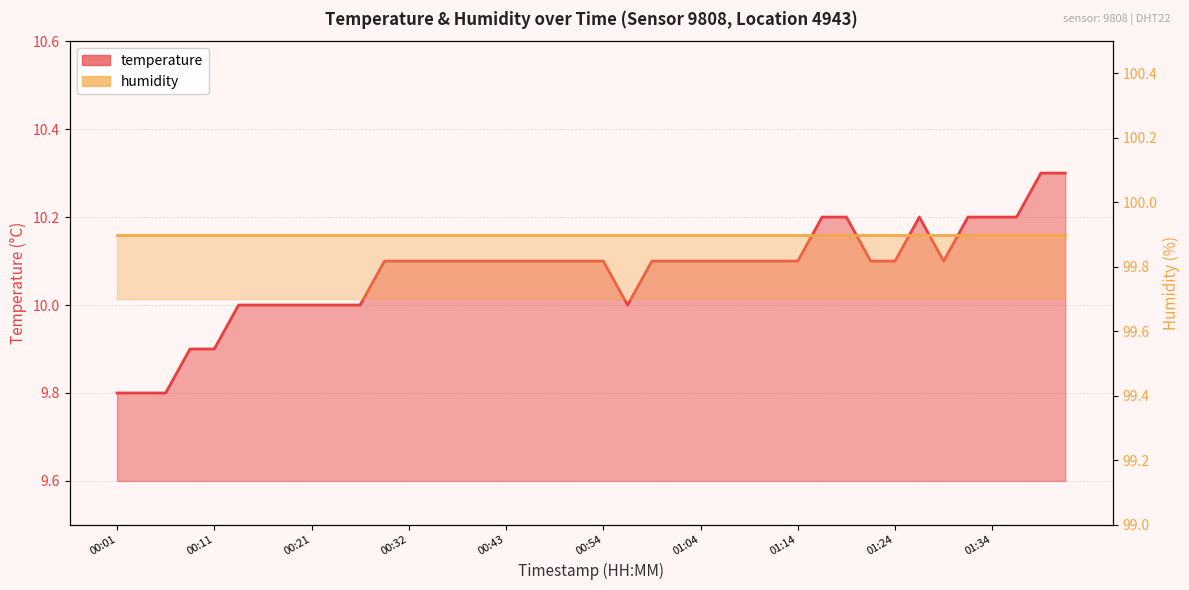

The chart shows a value of 16.9 at 01:06. True or false?

False